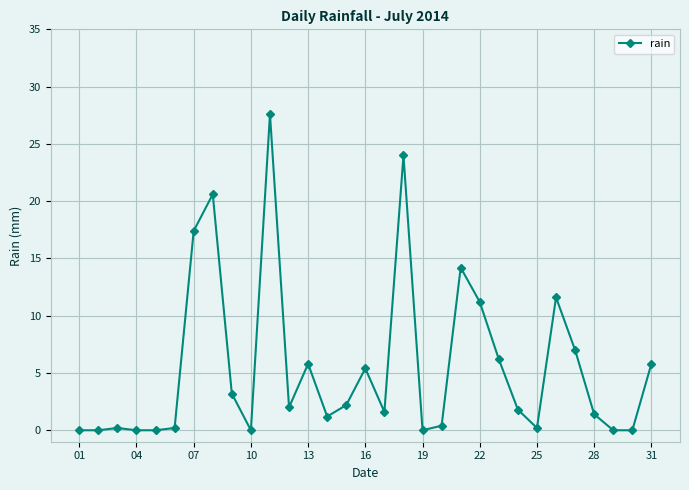

What is the maximum value shown in the chart?

27.6